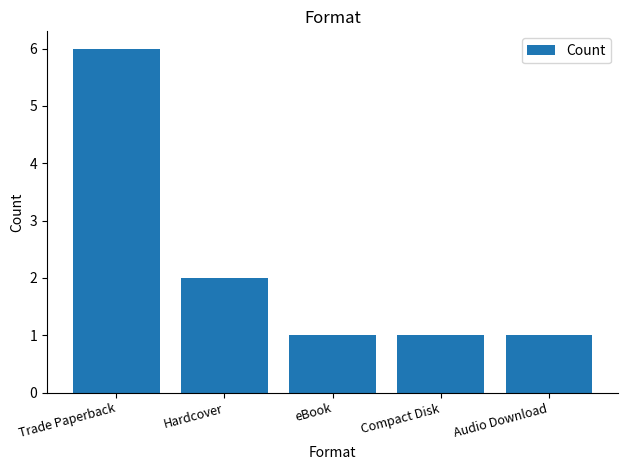

Count the number of categories in the chart.

5